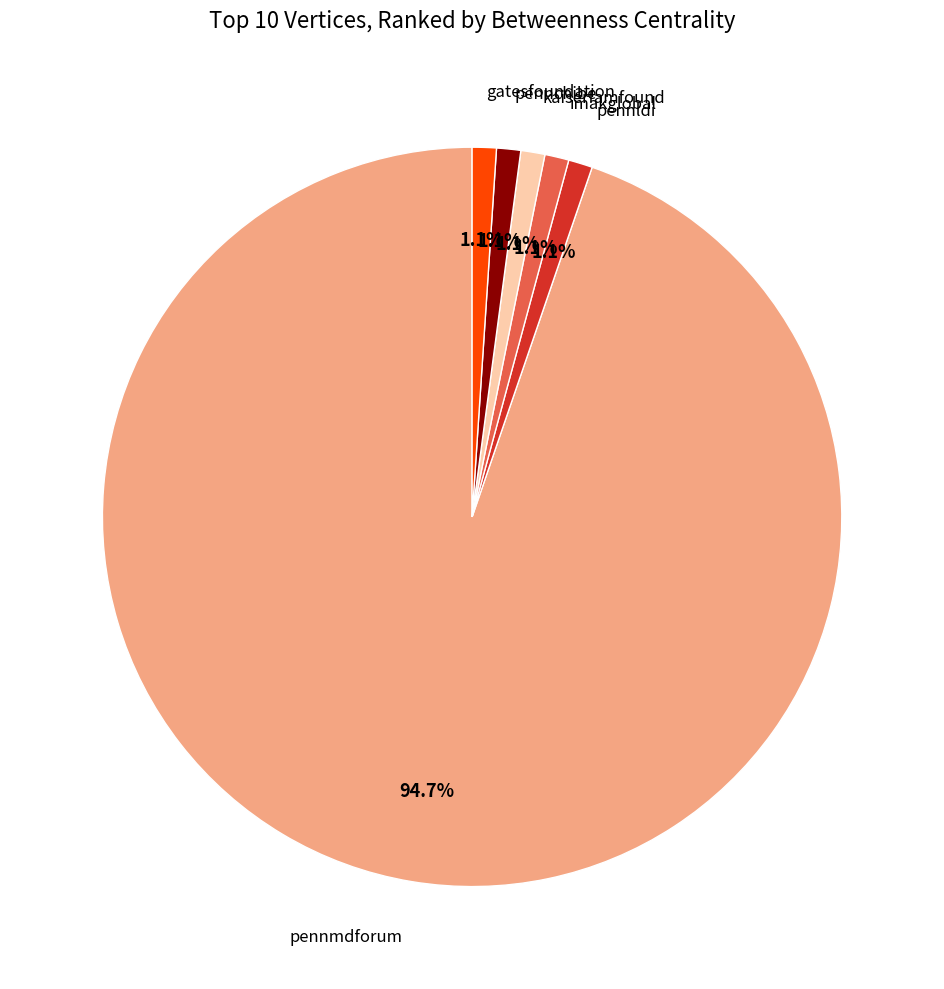

How many segments does this pie chart have?

6